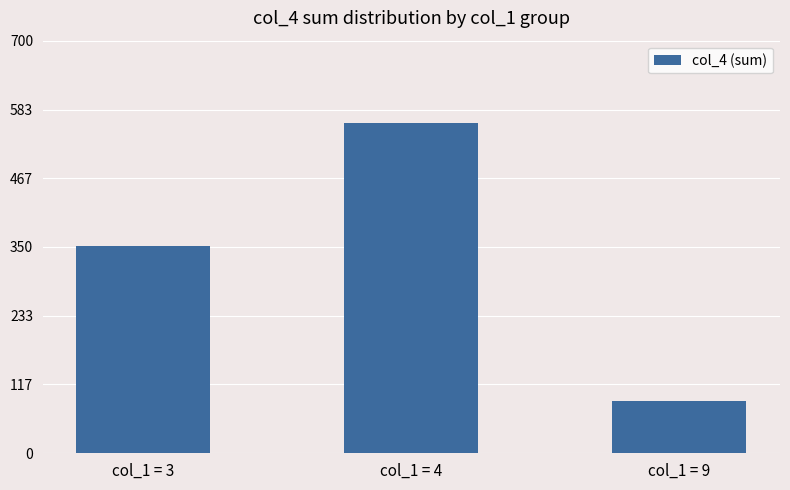

Which category has the lowest value across all series?

col_1 = 9